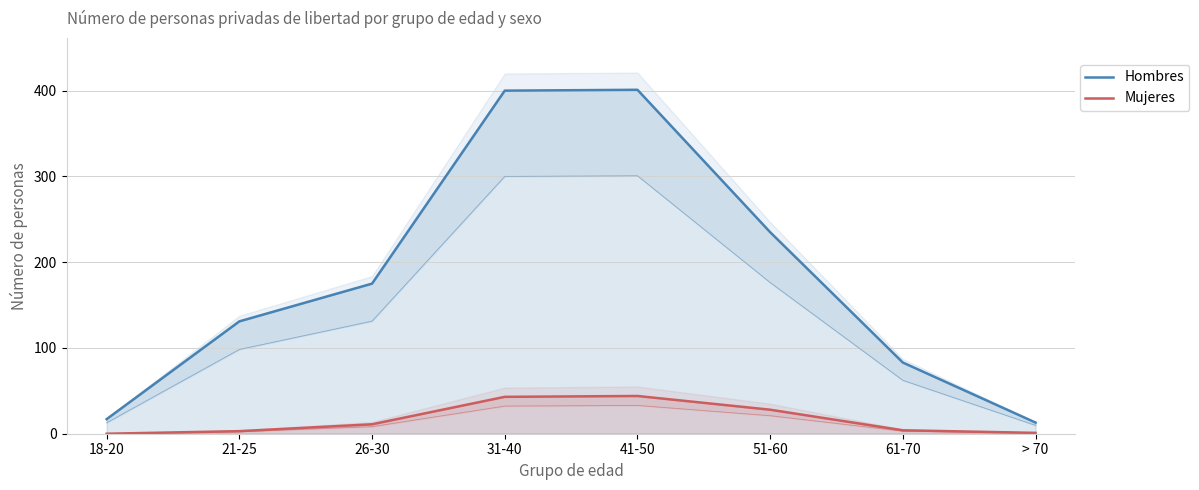

Which series has the largest range (max minus min)?

Hombres